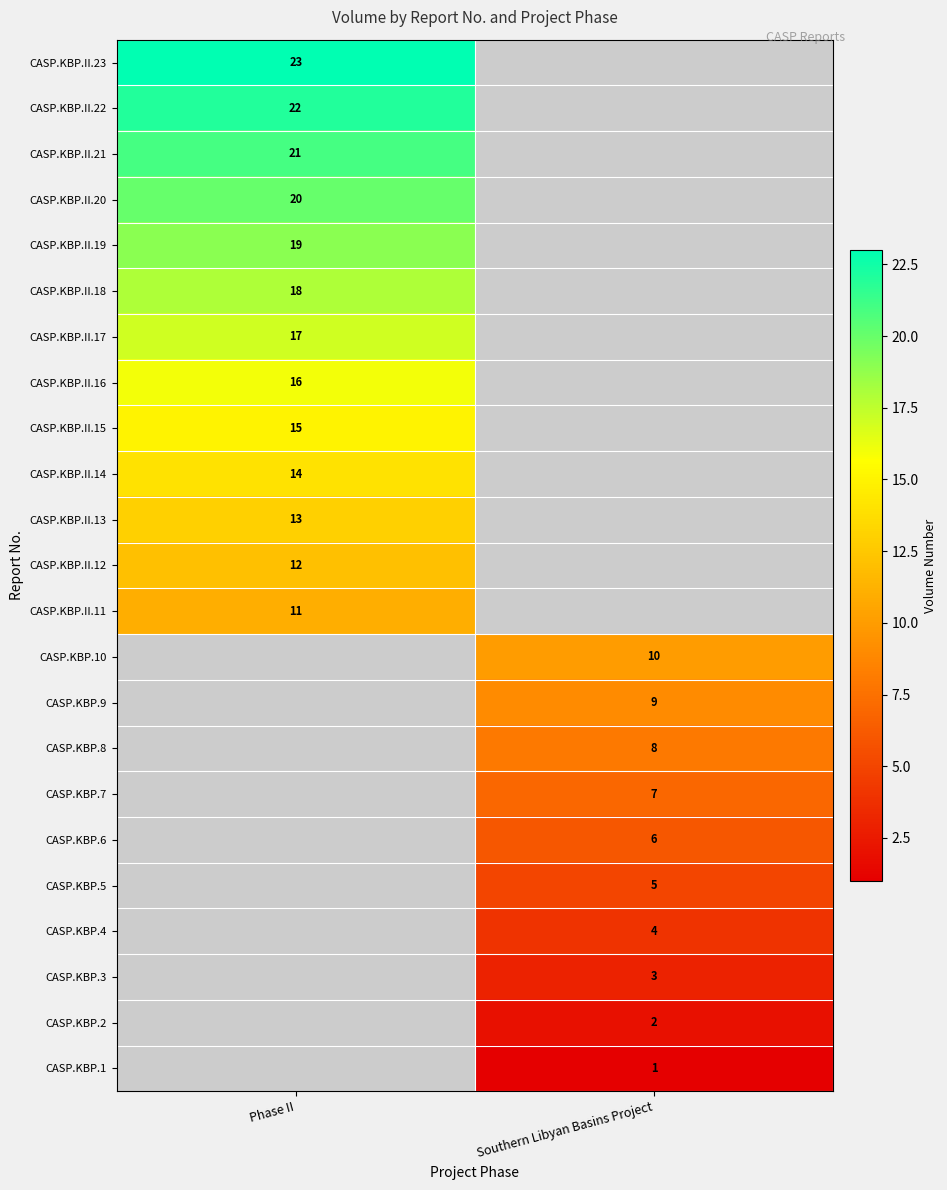

The value of CASP.KBP.9 at Southern Libyan Basins Project is 6. True or false?

False